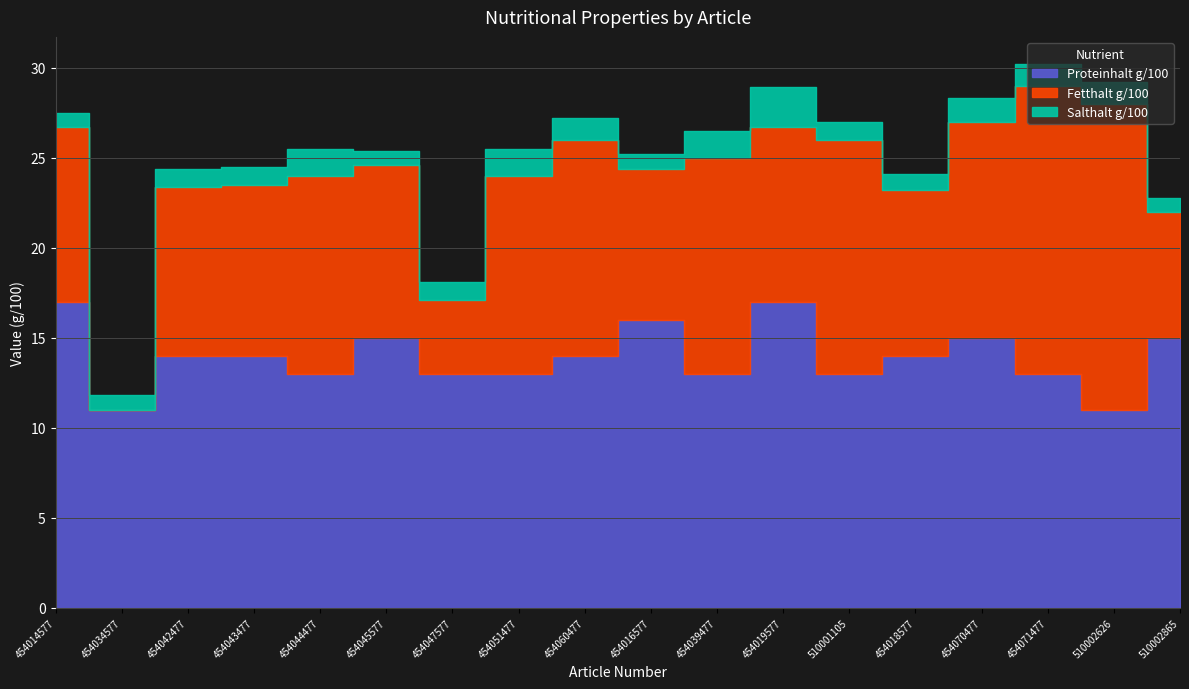

How many distinct data groups are displayed?

3